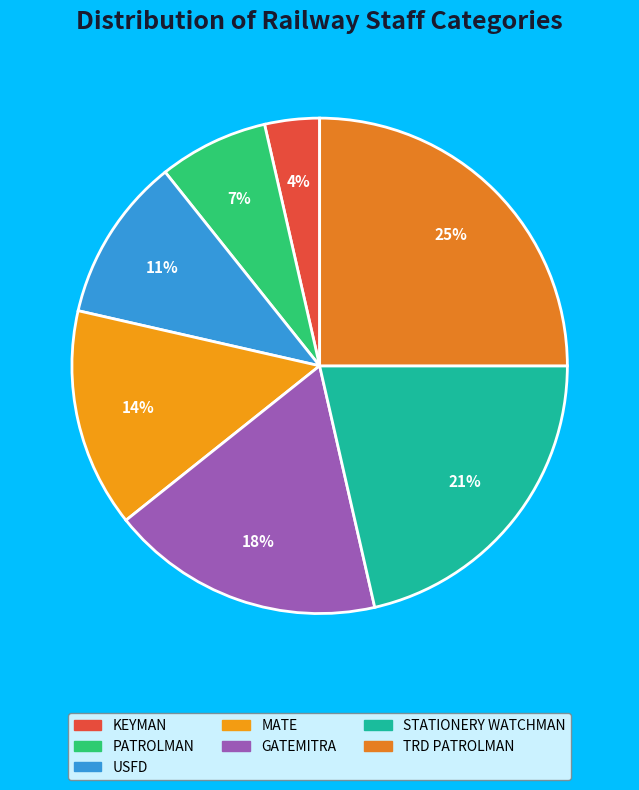

To the nearest percent, what percentage of the pie is KEYMAN?

4%